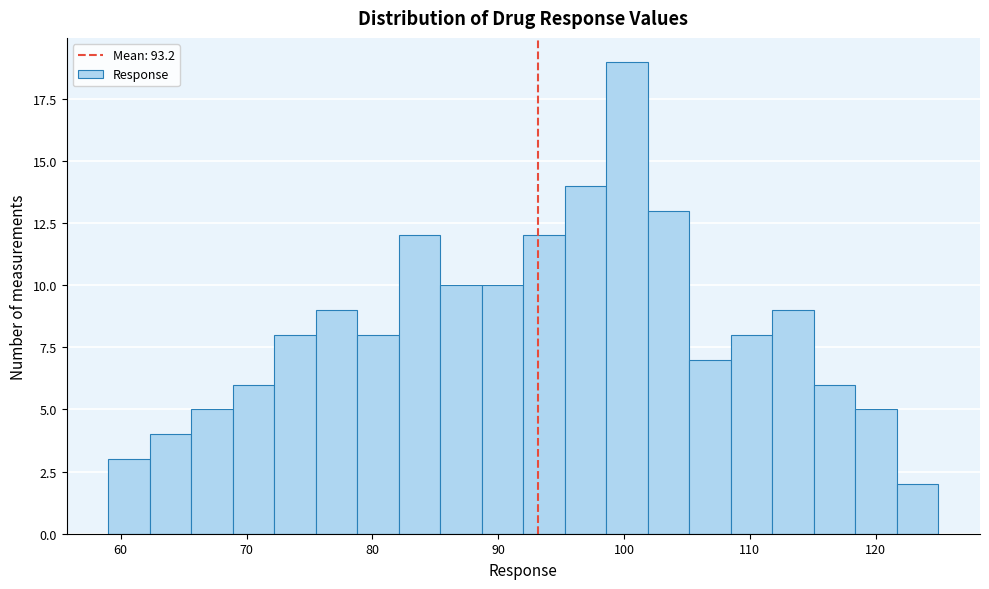

Read against the x-axis, roughly where is the centre of the tallest bar?

100